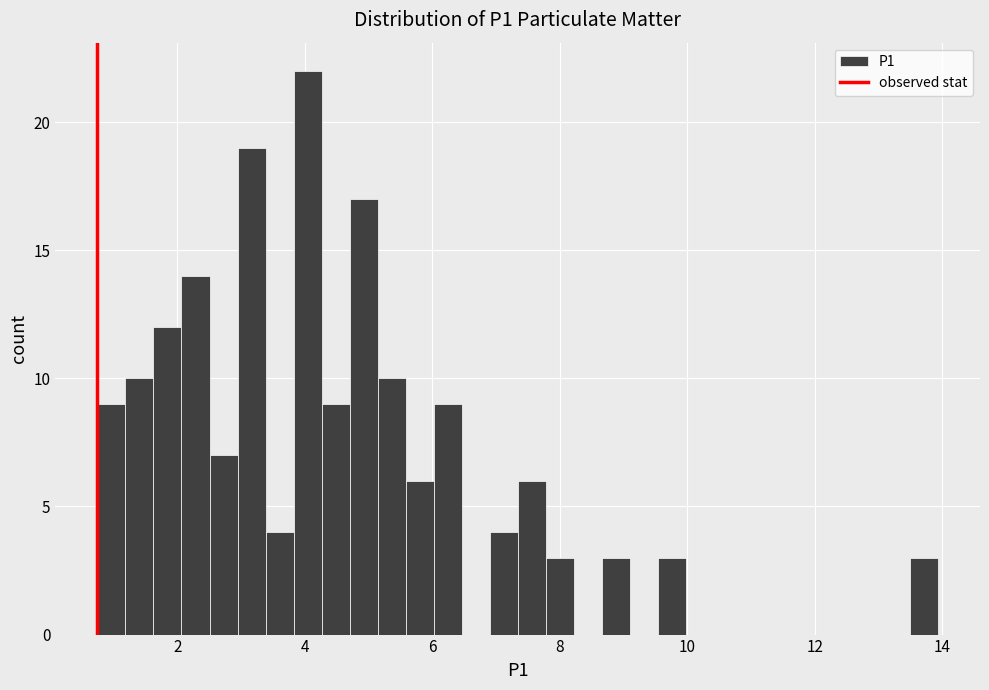

Read against the x-axis, roughly where is the centre of the tallest bar?

4.0